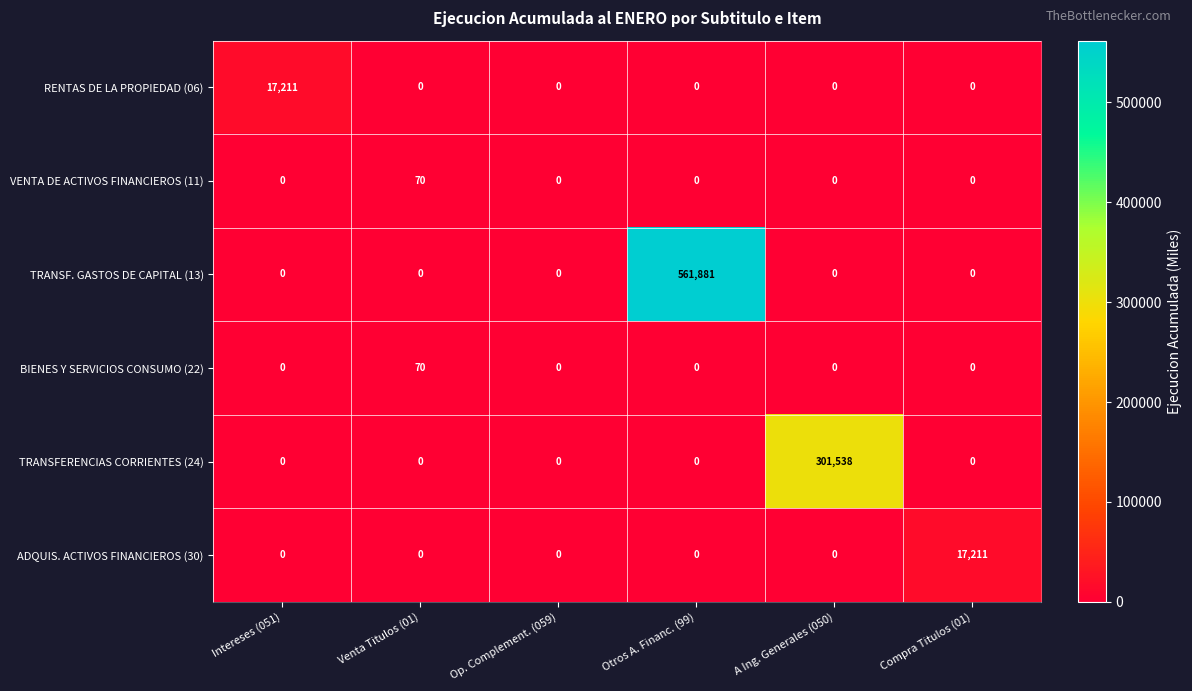

What is the sum of all RENTAS DE LA PROPIEDAD (06) values?

17211